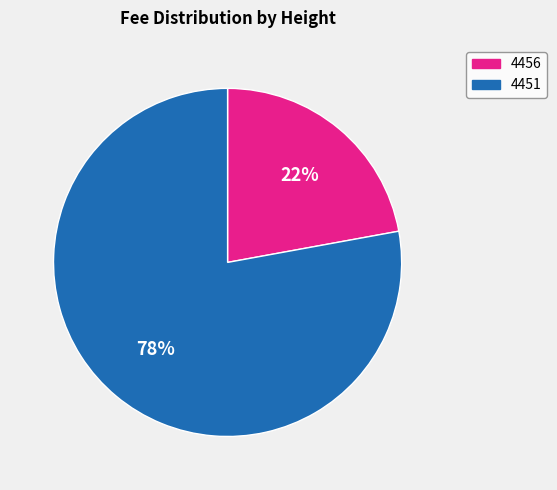

Is it true that 4456 is 22% of the pie?

True